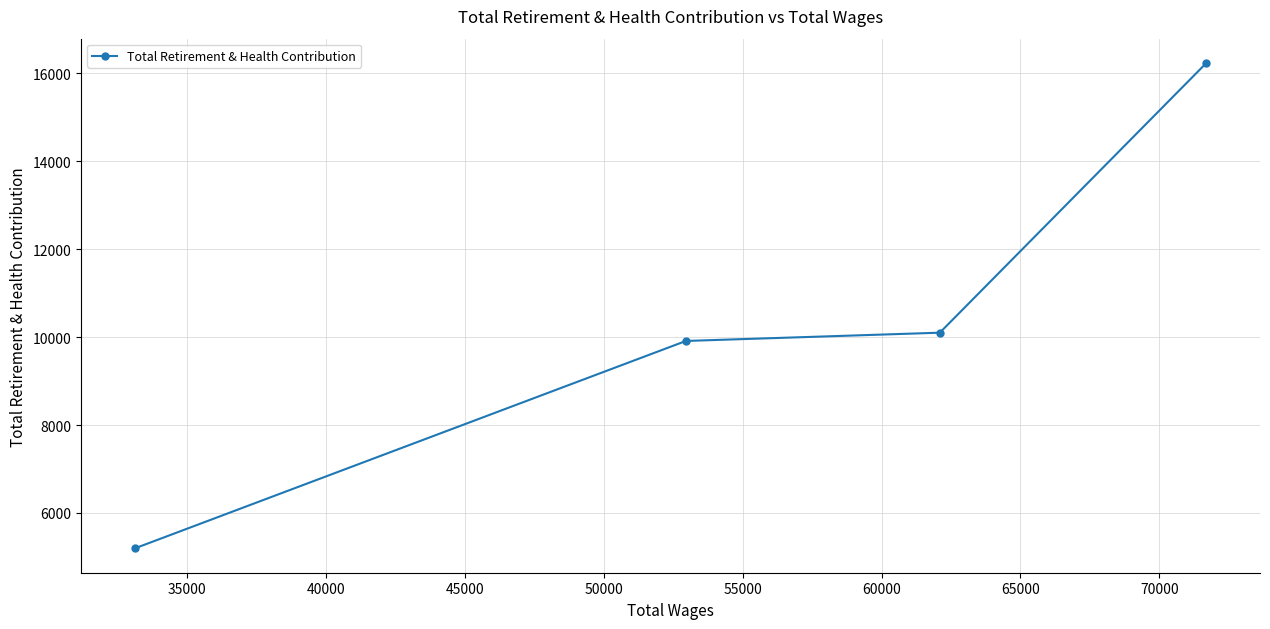

How many data points are less than 10100?

2